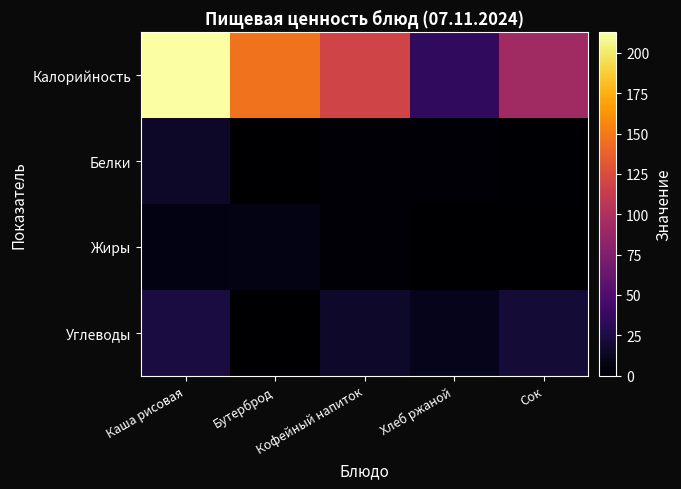

Reading right to left, transcribe all the data shown in this chart.

Калорийность: Сок=92.0	Хлеб ржаной=34.8	Кофейный напиток=118.0	Бутерброд=147.0	Каша рисовая=212.7
Белки: Сок=1.0	Хлеб ржаной=2.0	Кофейный напиток=3.0	Бутерброд=0.0	Каша рисовая=15.0
Жиры: Сок=0.2	Хлеб ржаной=0.4	Кофейный напиток=3.0	Бутерброд=8.3	Каша рисовая=7.0
Углеводы: Сок=20.2	Хлеб ржаной=10.0	Кофейный напиток=16.0	Бутерброд=0.1	Каша рисовая=24.0